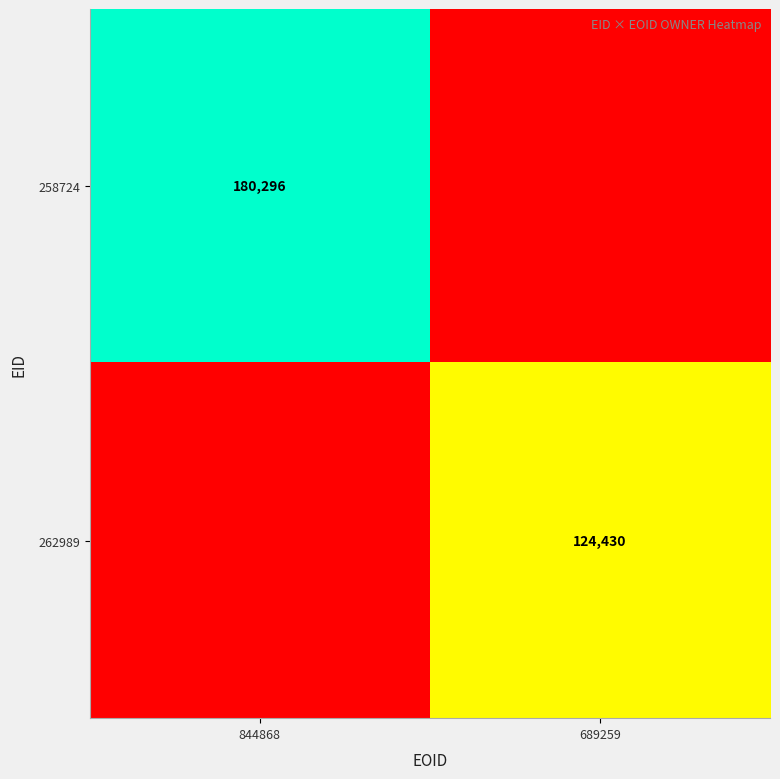

At which category is the sum across all series the highest?

844868